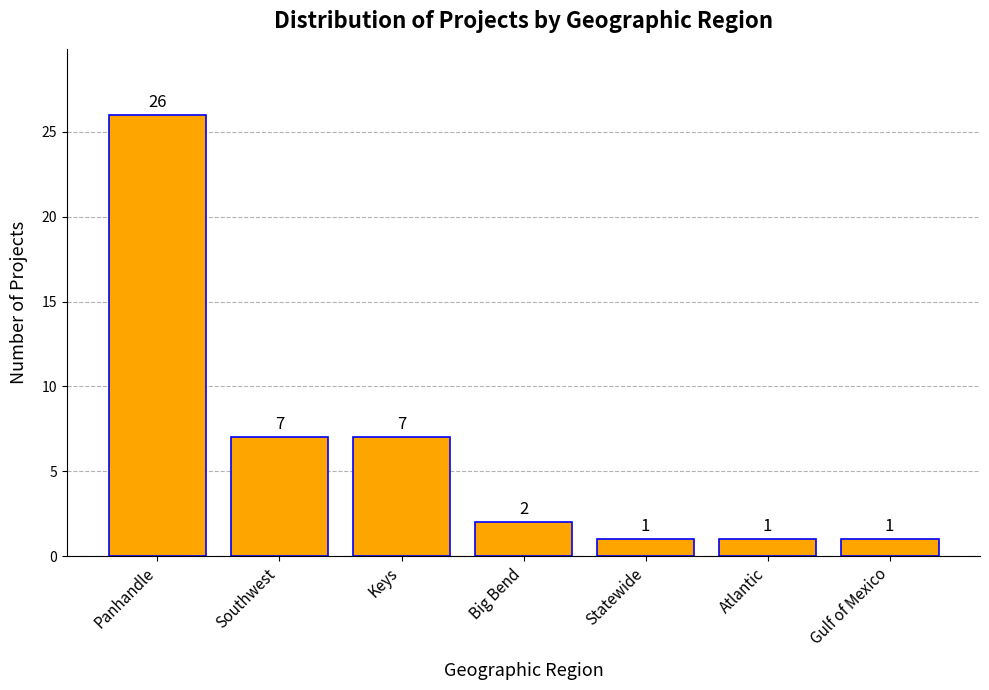

At which label does the data first exceed 2?

Panhandle